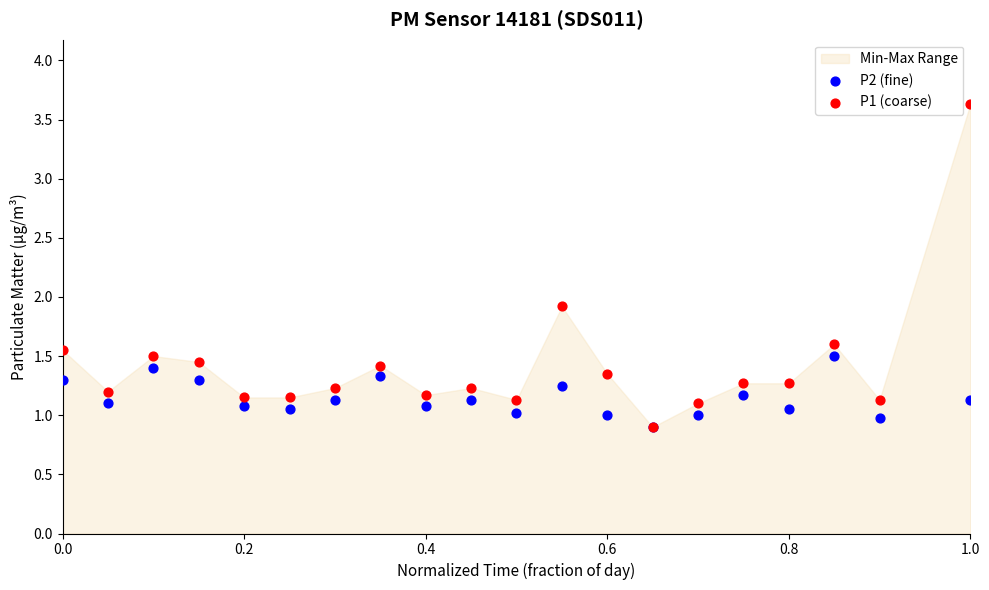

Which series reaches the maximum Y coordinate?

P1 (coarse)